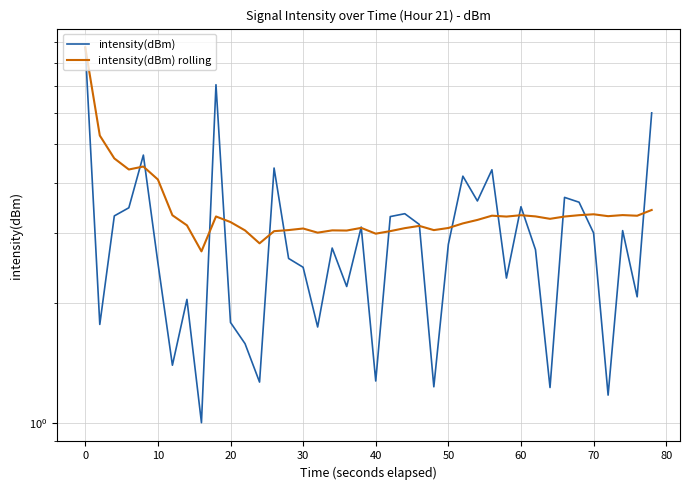

What is the maximum value for intensity(dBm) rolling?

8.7